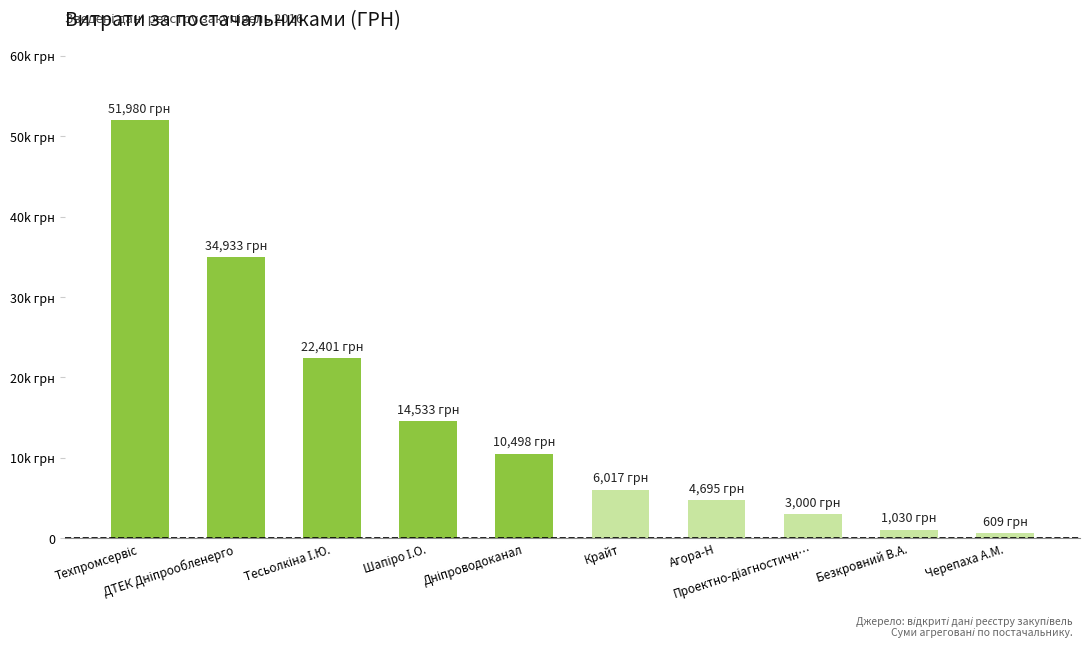

What is the label of the 3rd bar from the right?

Проектно-діагностичн…